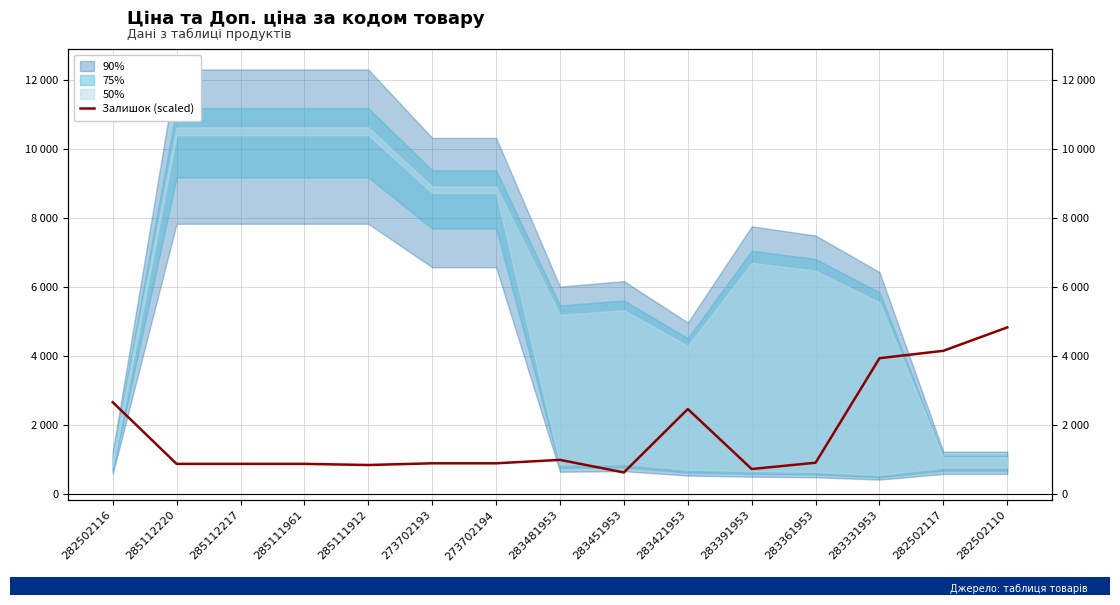

List the labels in order of value, smallest first.

283451953, 283391953, 285111912, 285112220, 285112217, 285111961, 273702193, 273702194, 283361953, 283481953, 283421953, 282502116, 283331953, 282502117, 282502110